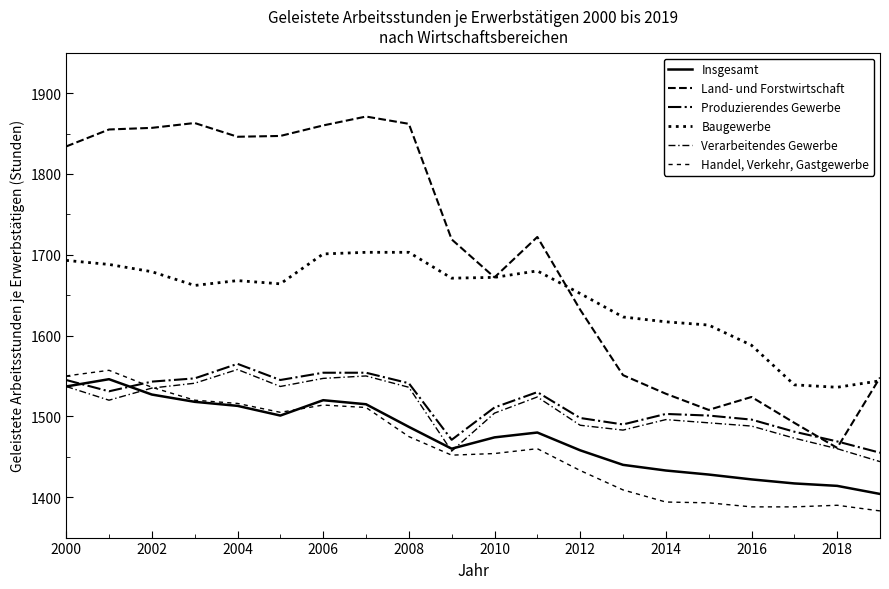

Does the chart have visible grid lines?

No